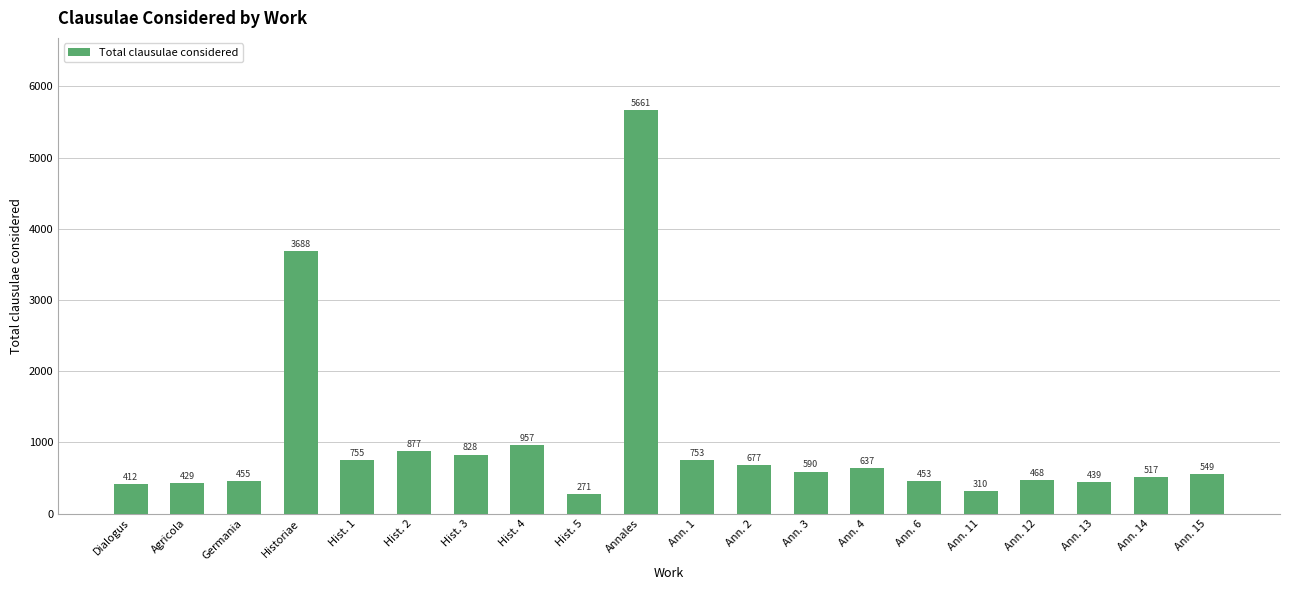

List the labels in order of value, largest first.

Annales, Historiae, Hist. 4, Hist. 2, Hist. 3, Hist. 1, Ann. 1, Ann. 2, Ann. 4, Ann. 3, Ann. 15, Ann. 14, Ann. 12, Germania, Ann. 6, Ann. 13, Agricola, Dialogus, Ann. 11, Hist. 5